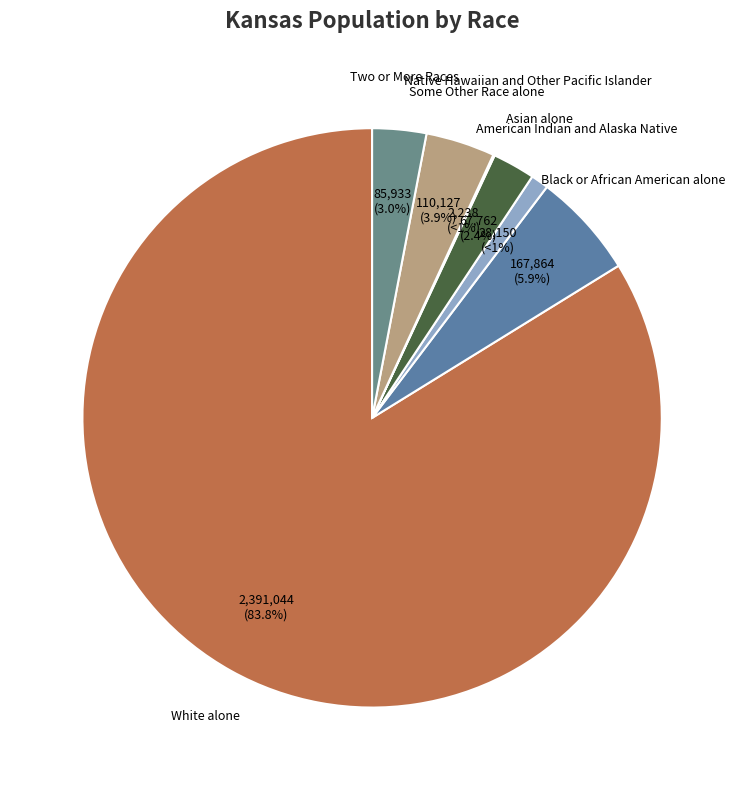

To the nearest percent, what percentage of the pie is Two or More Races?

3%